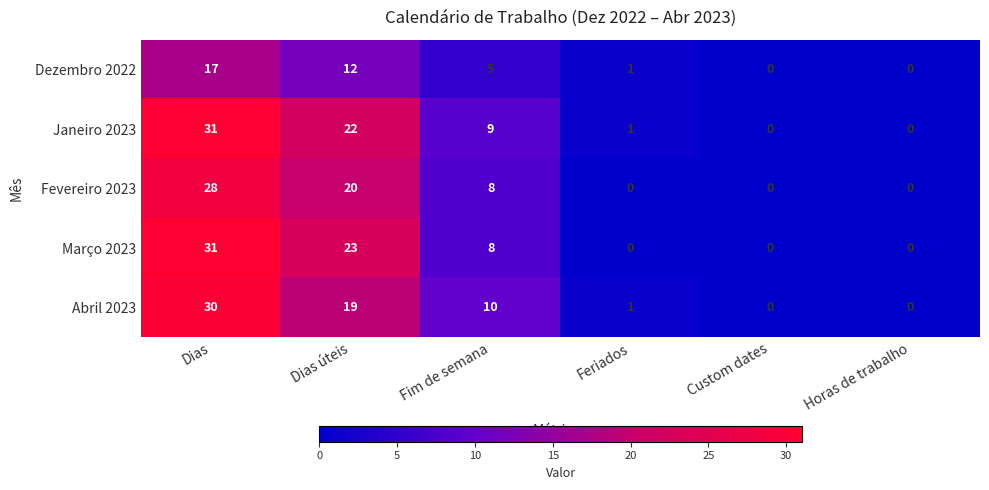

Reading right to left, what are all the values shown in this chart?

Dezembro 2022: 0	0	1	5	12	17
Janeiro 2023: 0	0	1	9	22	31
Fevereiro 2023: 0	0	0	8	20	28
Março 2023: 0	0	0	8	23	31
Abril 2023: 0	0	1	10	19	30